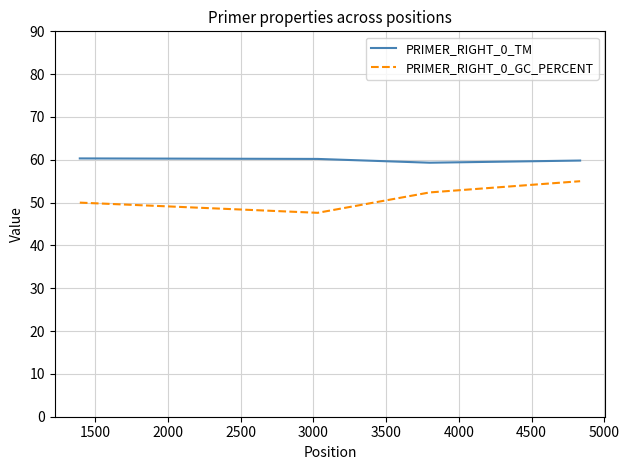

Which series has the largest total across all categories?

PRIMER_RIGHT_0_TM